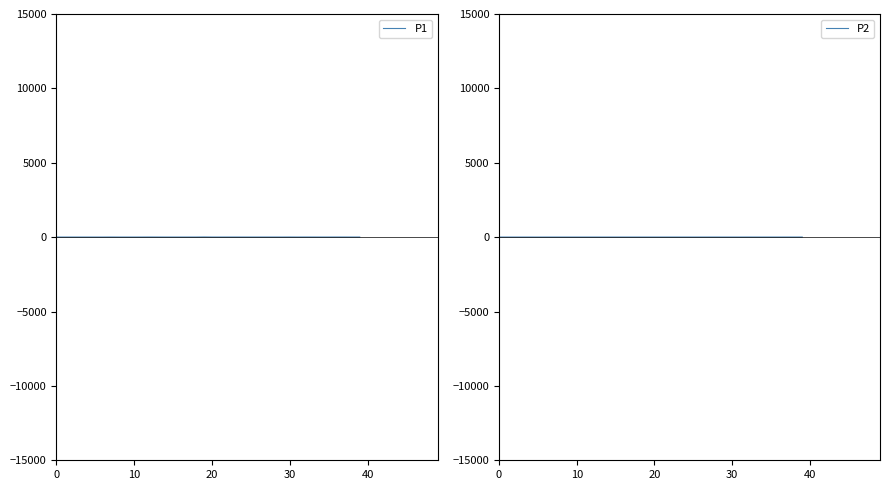

Which series has the largest total across all categories?

P1